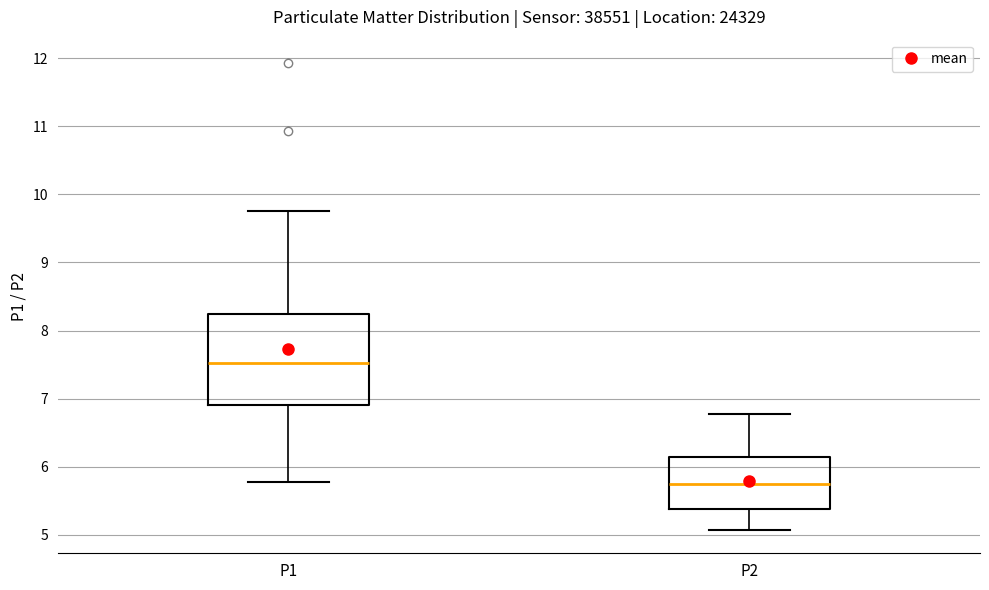

Where is the upper edge of the box for P1 on the y-axis? The values are not printed on the chart, so give them approximately, as read against the axis.

8.2